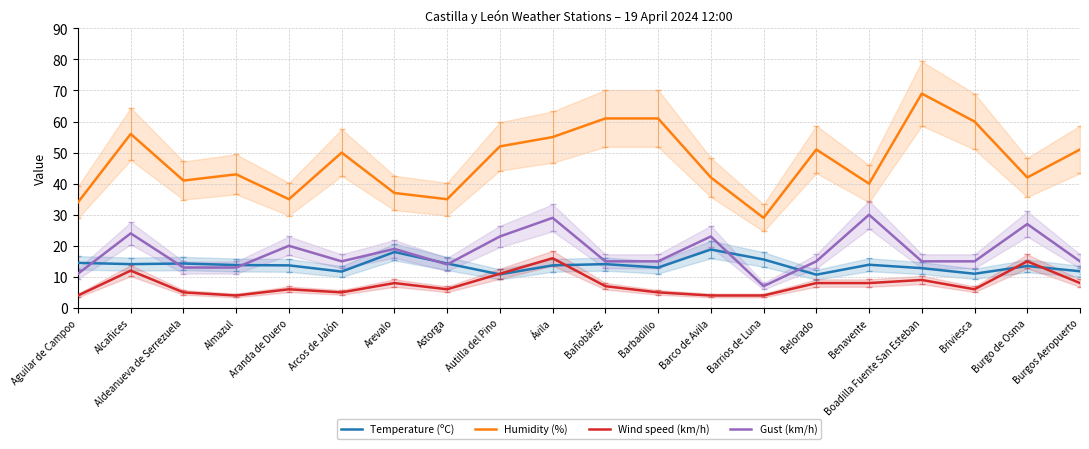

At which label is Humidity (%) closest to 49?

Arcos de Jalón